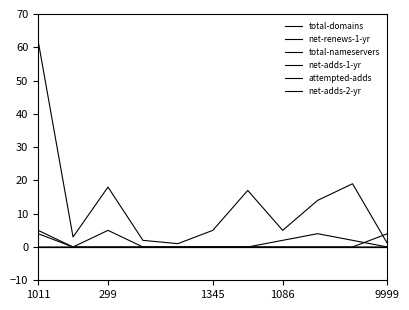

Does the chart have visible grid lines?

No